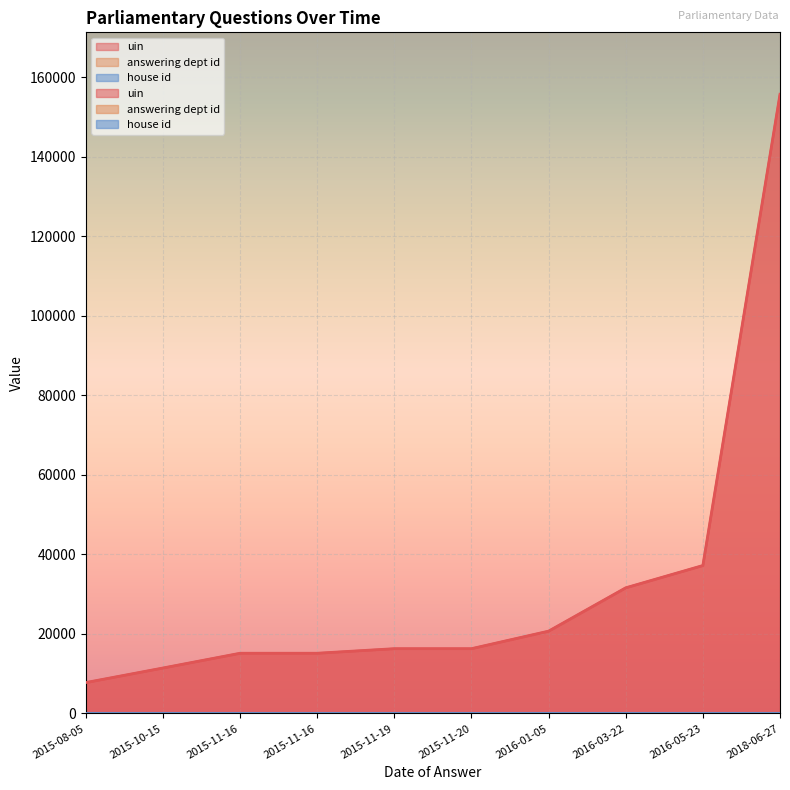

Which series has the largest total across all categories?

uin